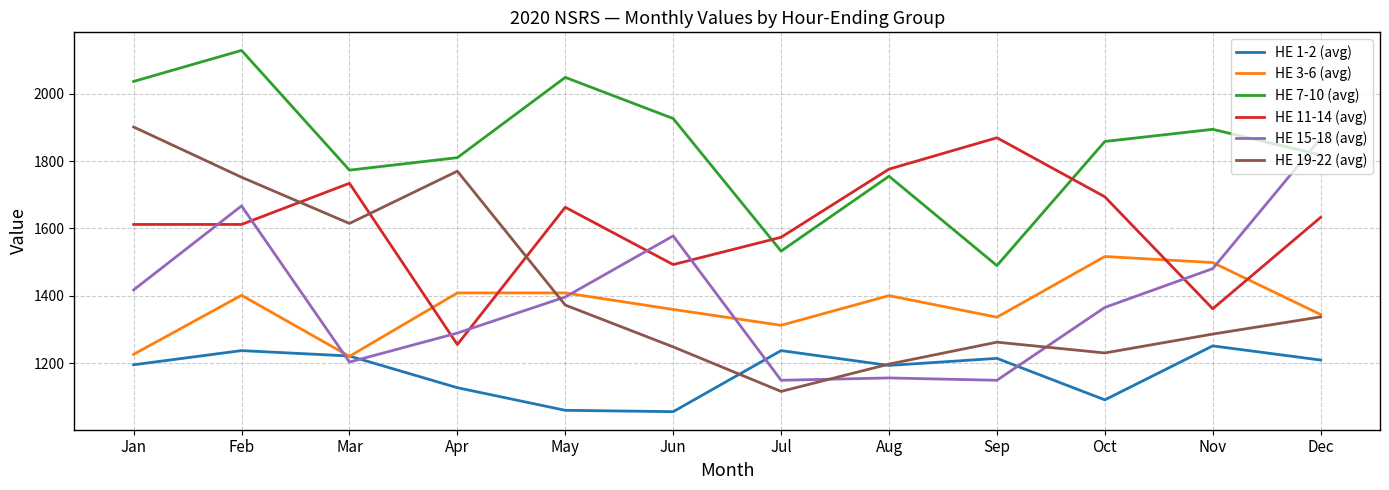

How many lines are shown in the chart?

6